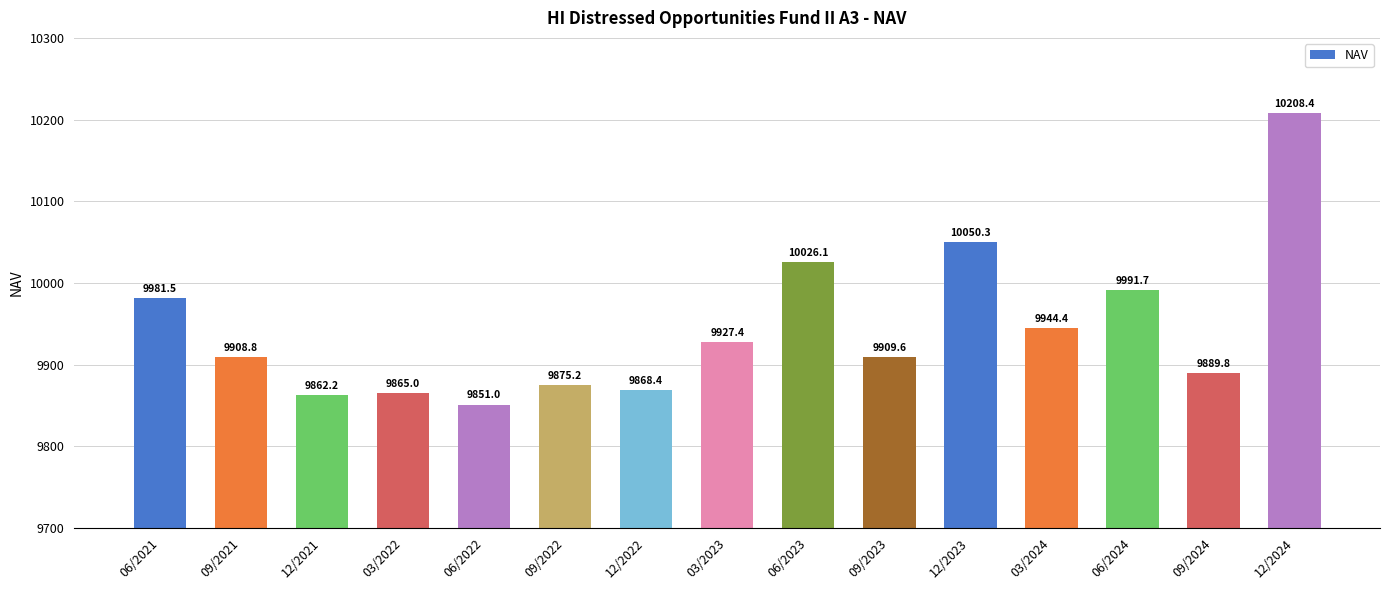

Which label corresponds to the smallest value in the chart?

06/2022